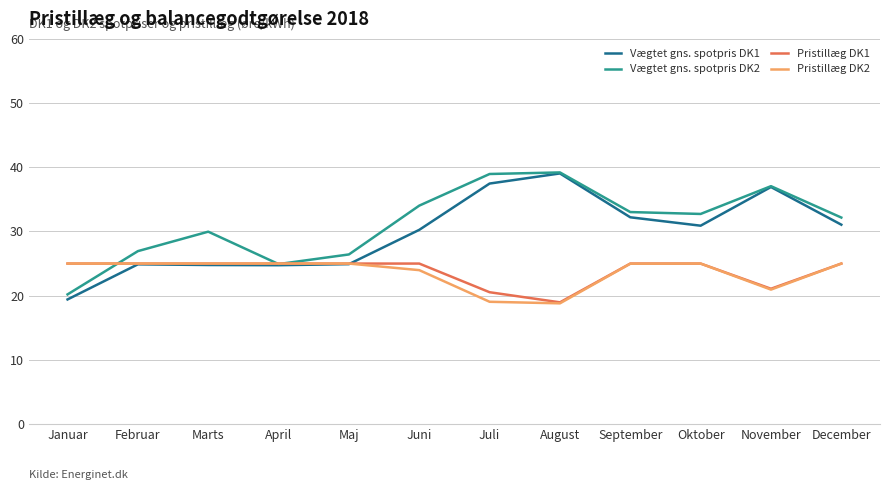

Which category has the lowest value in the Pristillæg DK1 series?

August